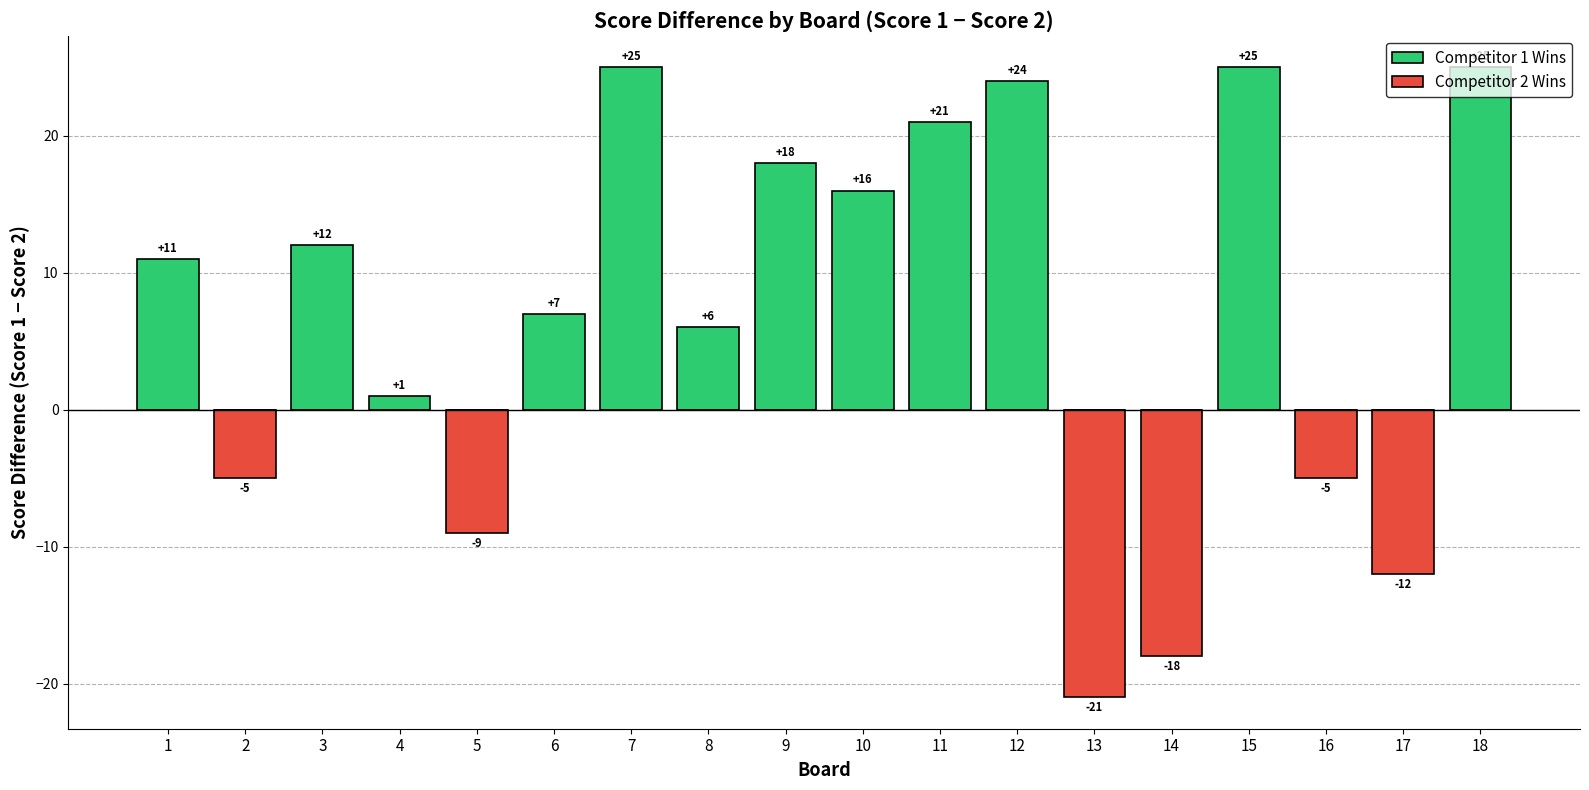

Reading left to right, transcribe all the data shown in this chart.

Competitor 1 Wins: 1=11	2=0	3=12	4=1	5=0	6=7	7=25	8=6	9=18	10=16	11=21	12=24	13=0	14=0	15=25	16=0	17=0	18=25
Competitor 2 Wins: 1=0	2=-5	3=0	4=0	5=-9	6=0	7=0	8=0	9=0	10=0	11=0	12=0	13=-21	14=-18	15=0	16=-5	17=-12	18=0